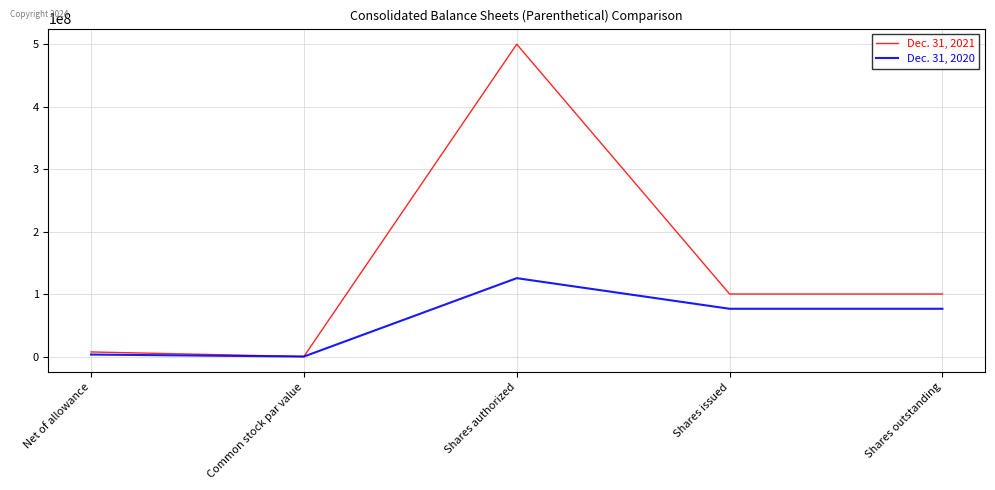

How many positive values does the Dec. 31, 2020 series have?

4